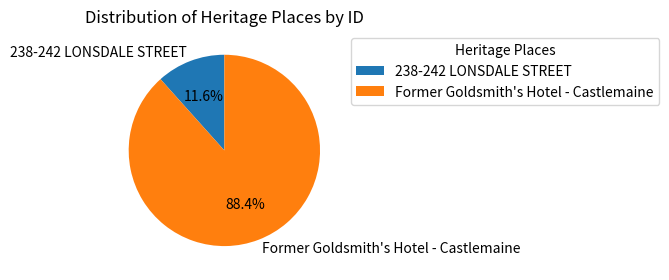

Which category has the biggest portion of the pie?

Former Goldsmith's Hotel - Castlemaine